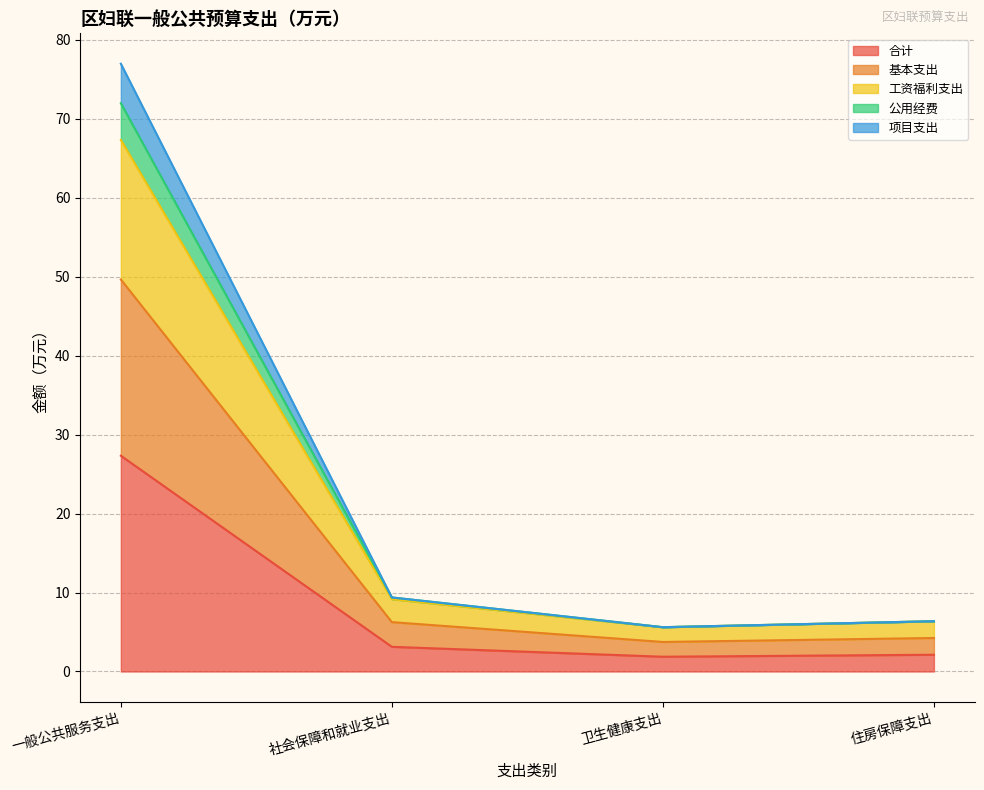

Is it true that 合计 equals 3.1 at 社会保障和就业支出?

True